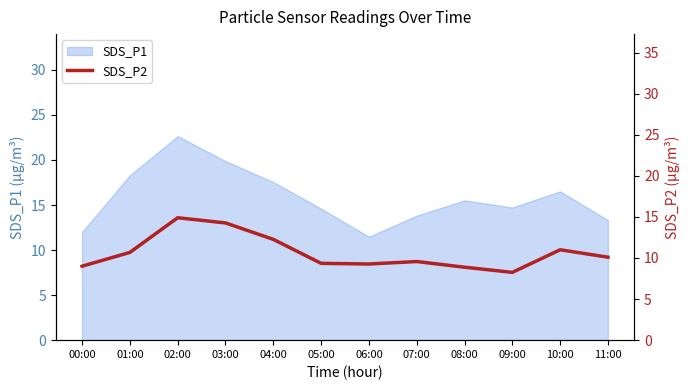

Count the number of values greater than 10.

6